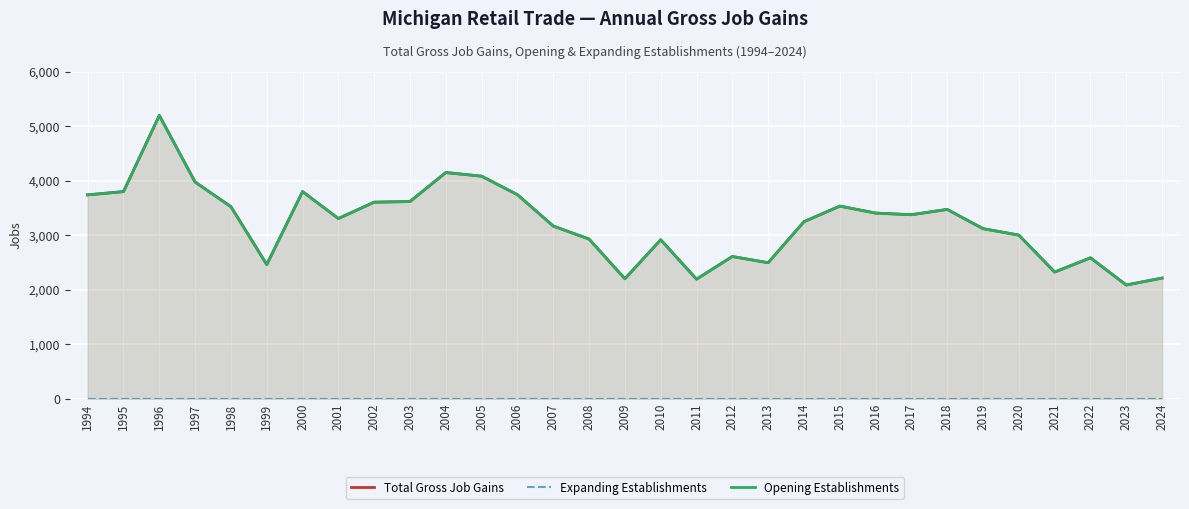

True or false: Expanding Establishments has more than 1 interior local peaks.

False